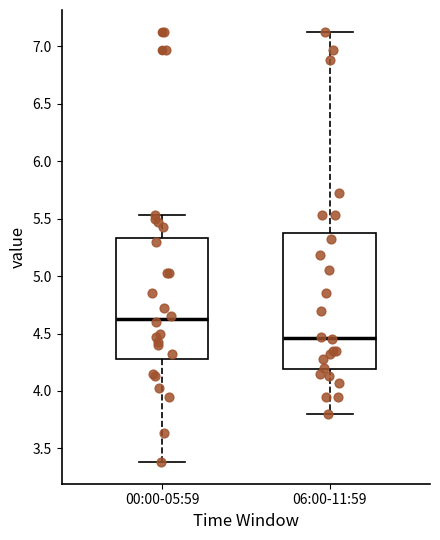

Which box is the tallest, from its lower edge to its upper edge?

06:00-11:59